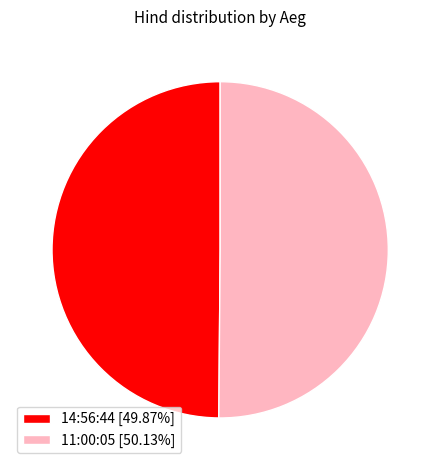

The 11:00:05 slice represents 50% of the pie. True or false?

True